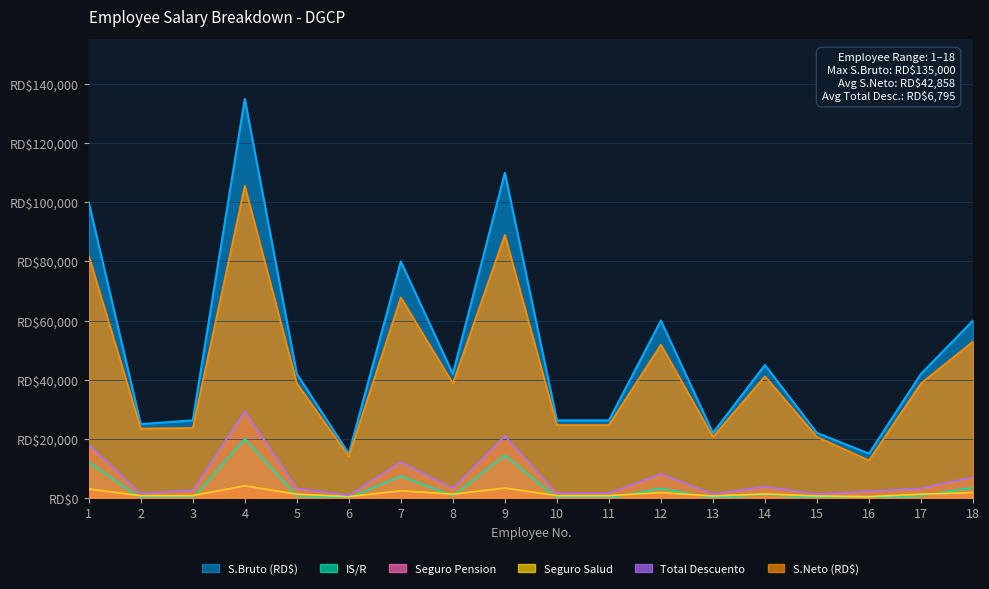

What is the maximum value shown in the chart?

135000.0